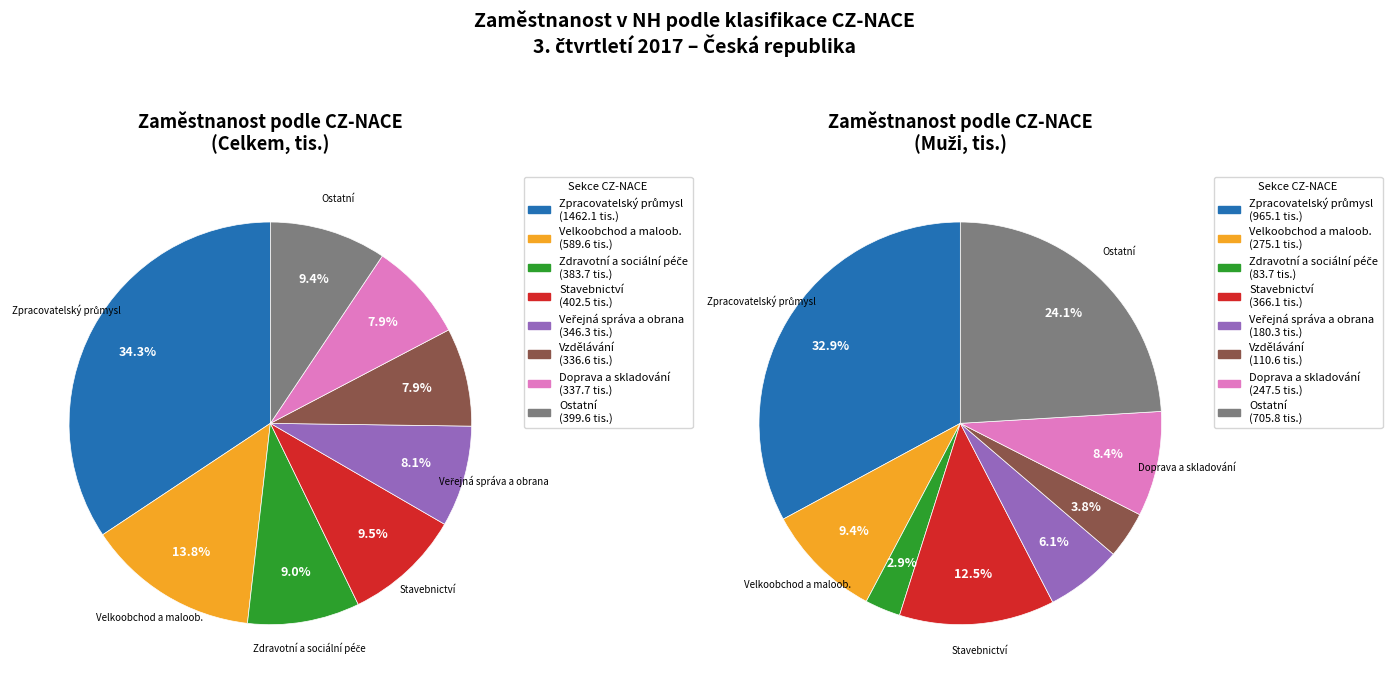

To the nearest percent, what percentage of the pie is Veřejná správa a obrana?

8%